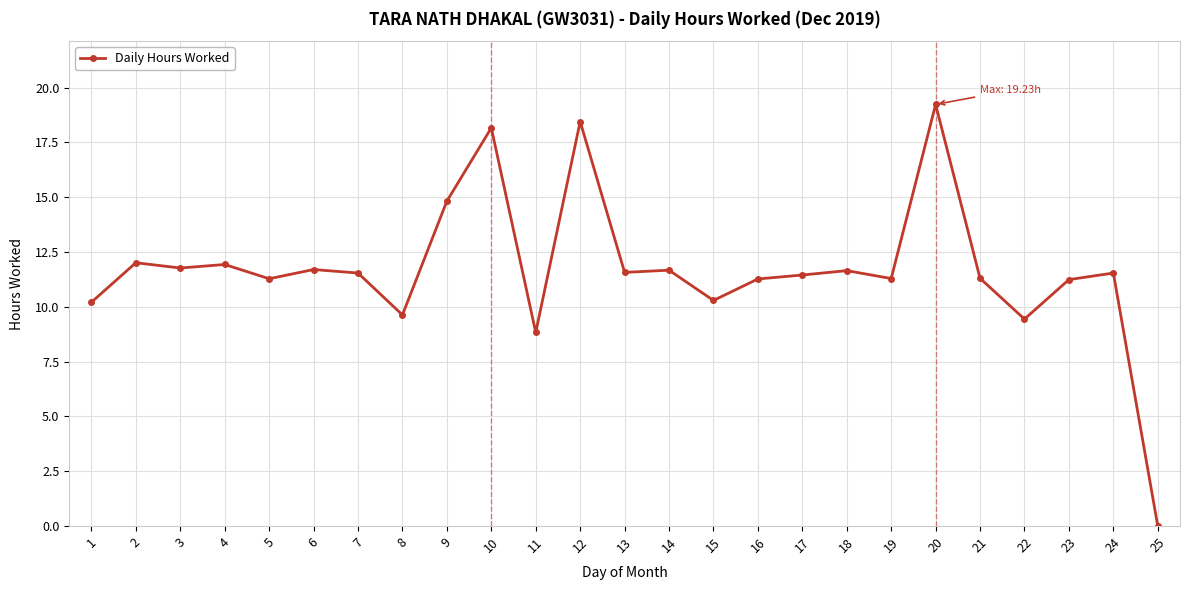

How many lines are shown in the chart?

1